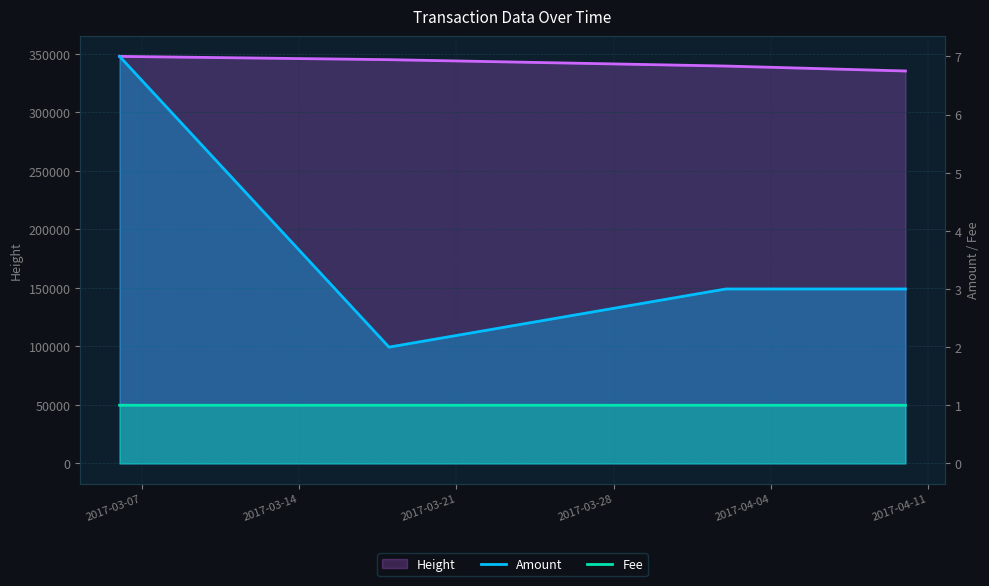

Which category has the highest value across all series?

2017-03-07